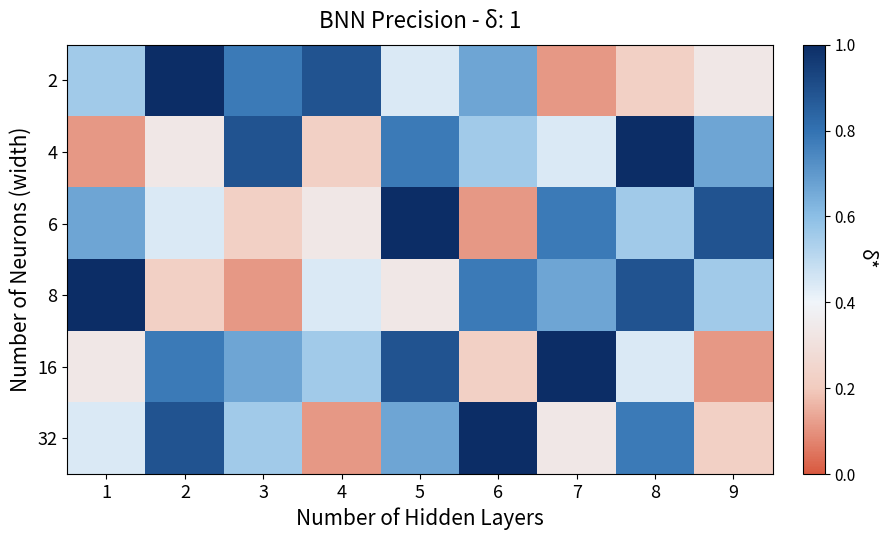

What is the maximum value shown in the chart?

1.0